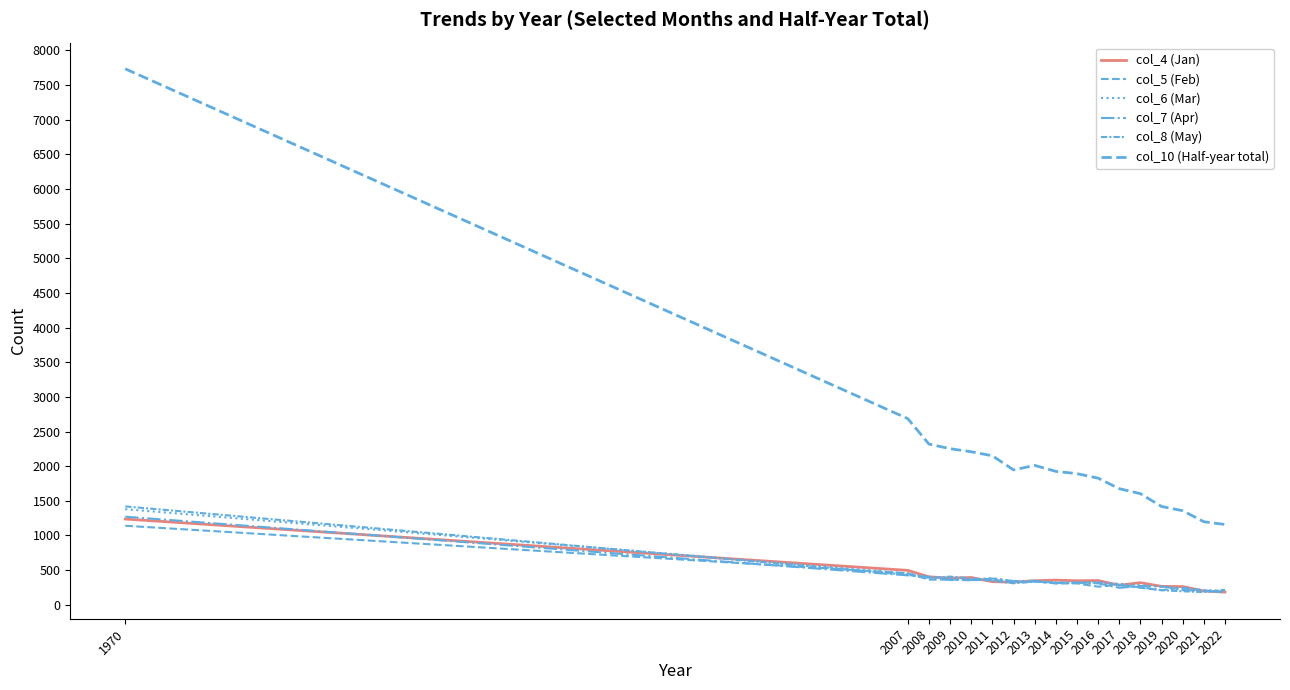

Does the chart display data point markers on the line(s)?

No